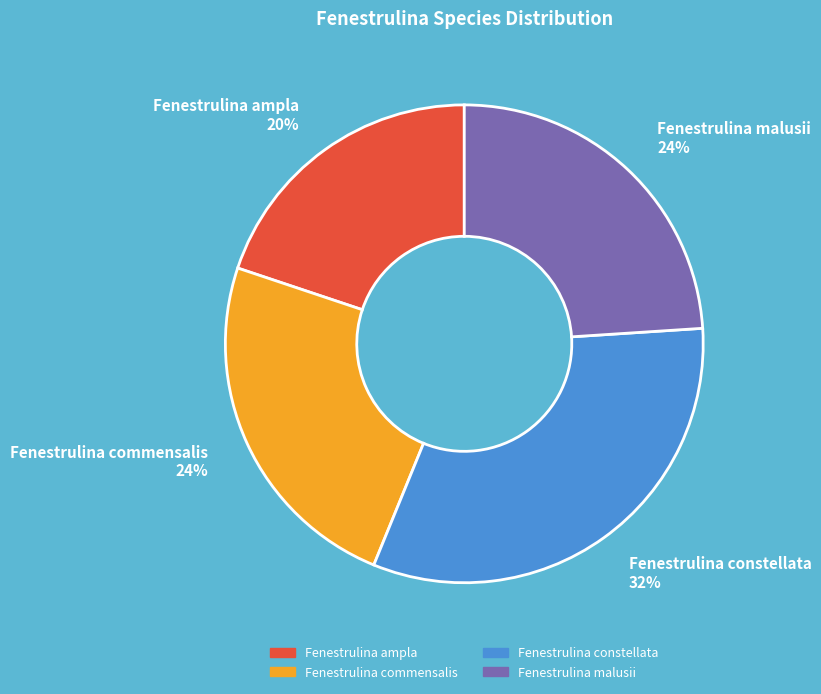

Which category has the biggest portion of the pie?

Fenestrulina constellata